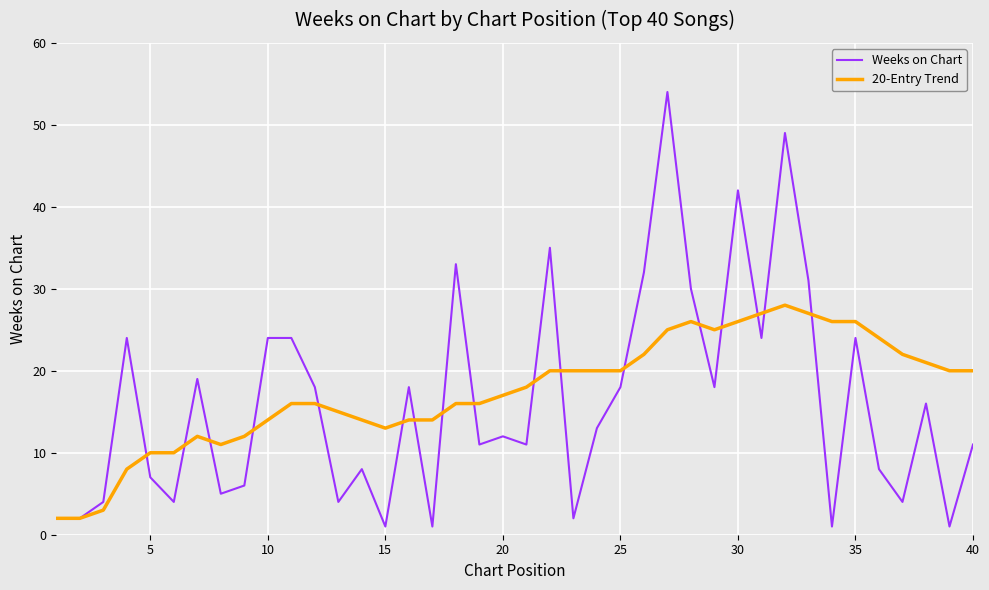

List the series in order of their peak value, lowest first.

20-Entry Trend, Weeks on Chart